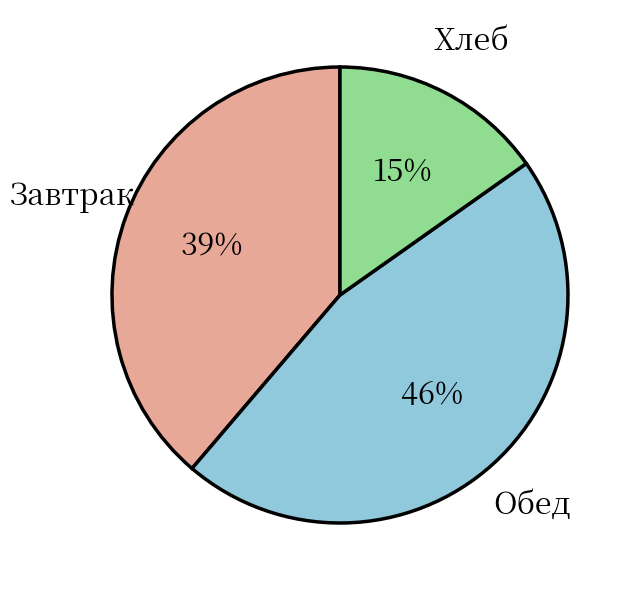

Is there a majority slice in this chart?

No